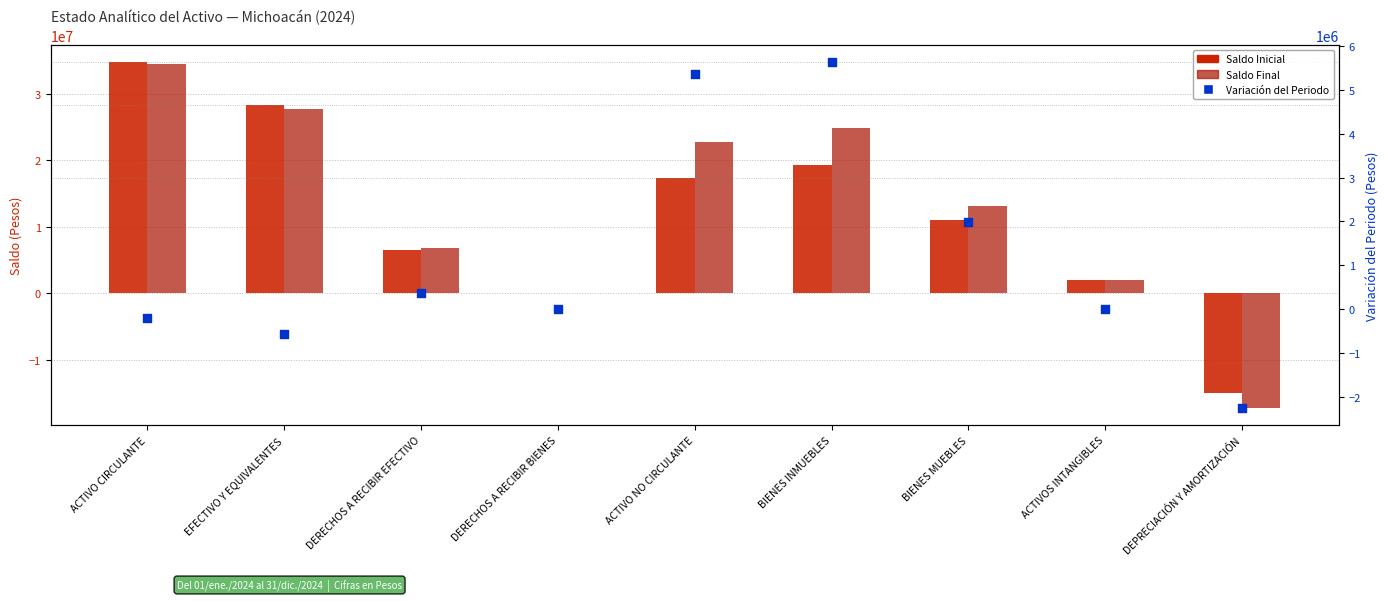

Which series has the largest total across all categories?

Saldo Final